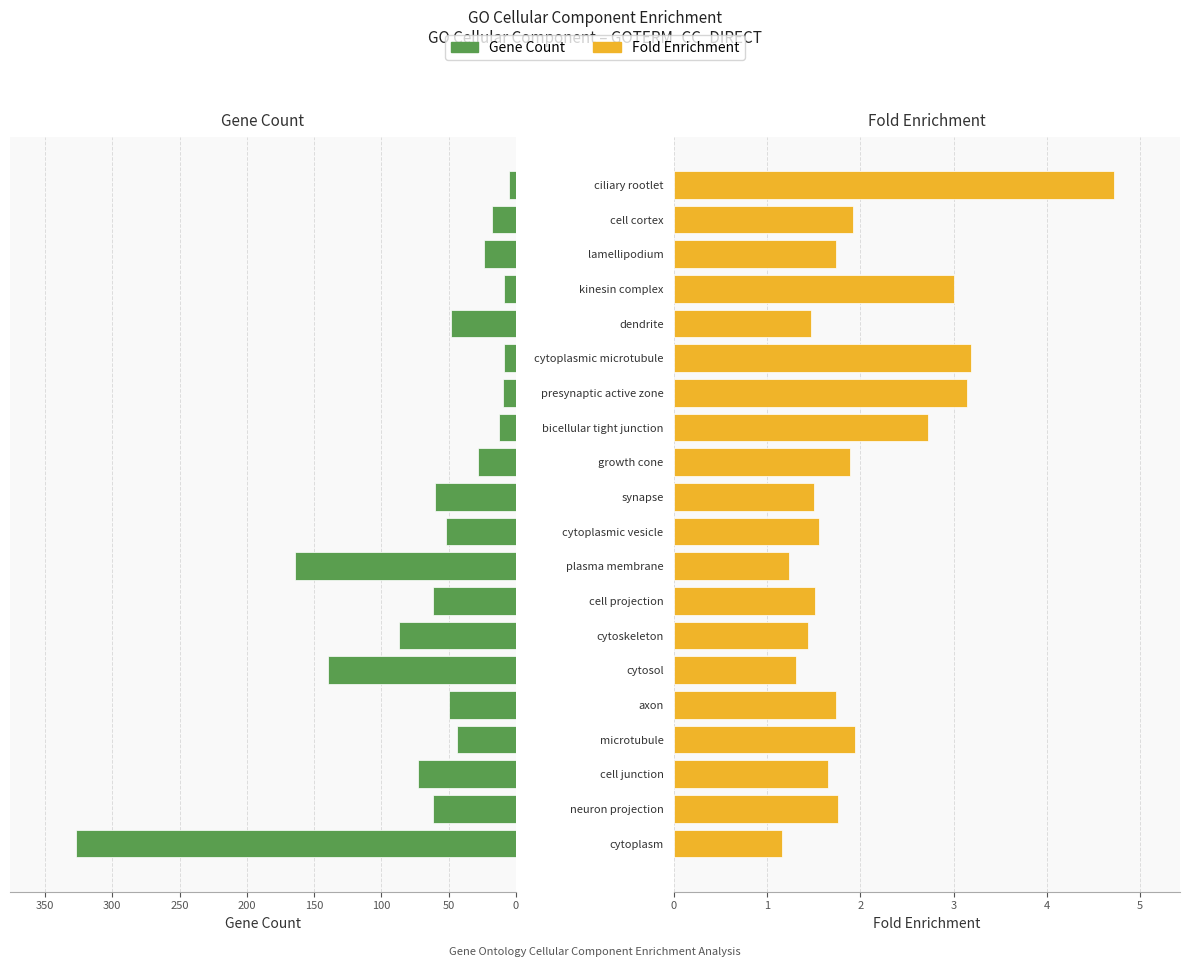

What is the value of the Fold Enrichment bar at the 14th from the left?

3.1